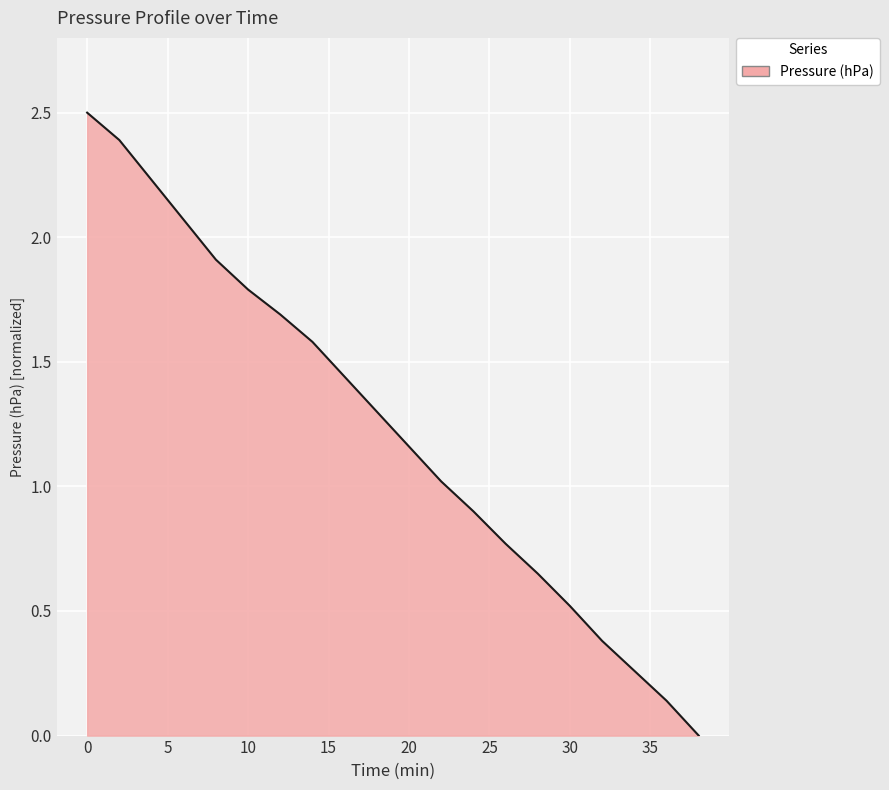

True or false: the data has more than 2 interior local peaks.

False